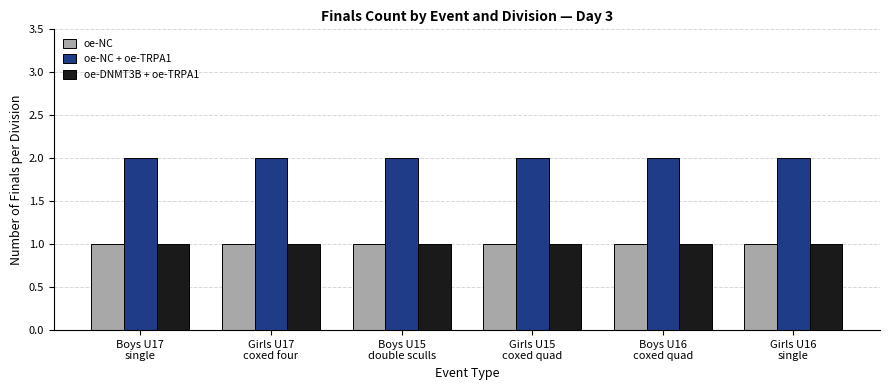

Which series has the largest total across all categories?

oe-NC + oe-TRPA1